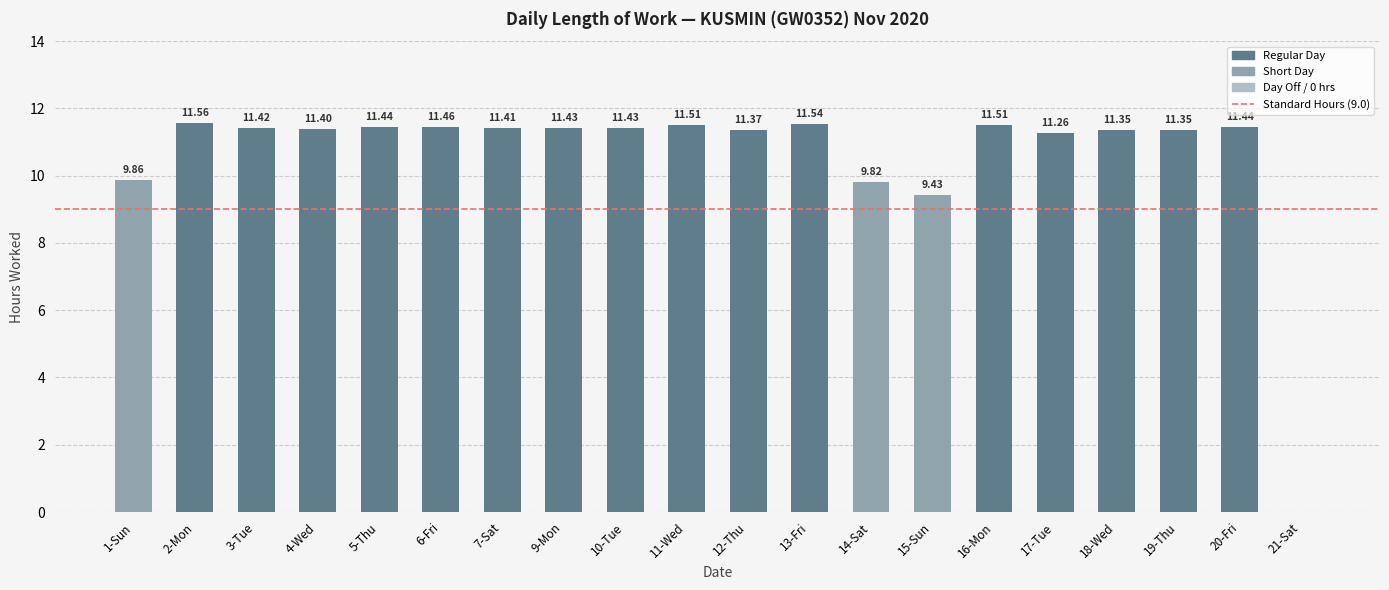

Which has a higher value, 4-Wed or 18-Wed?

4-Wed